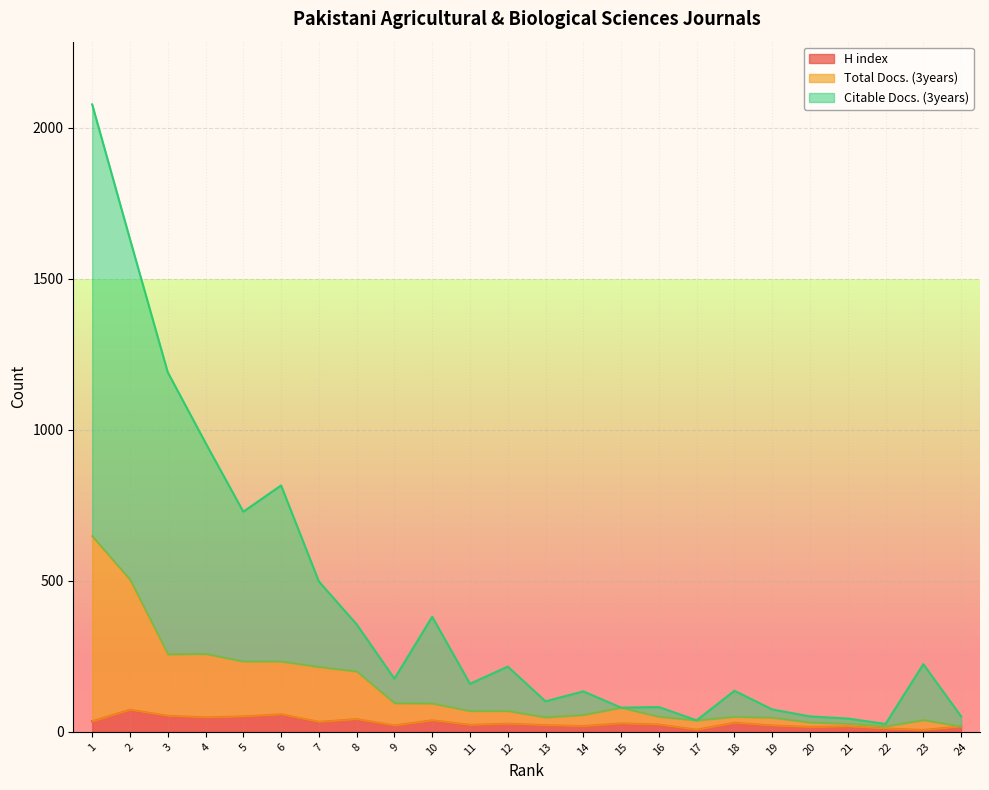

At how many categories does at least one series exceed 1553?

2